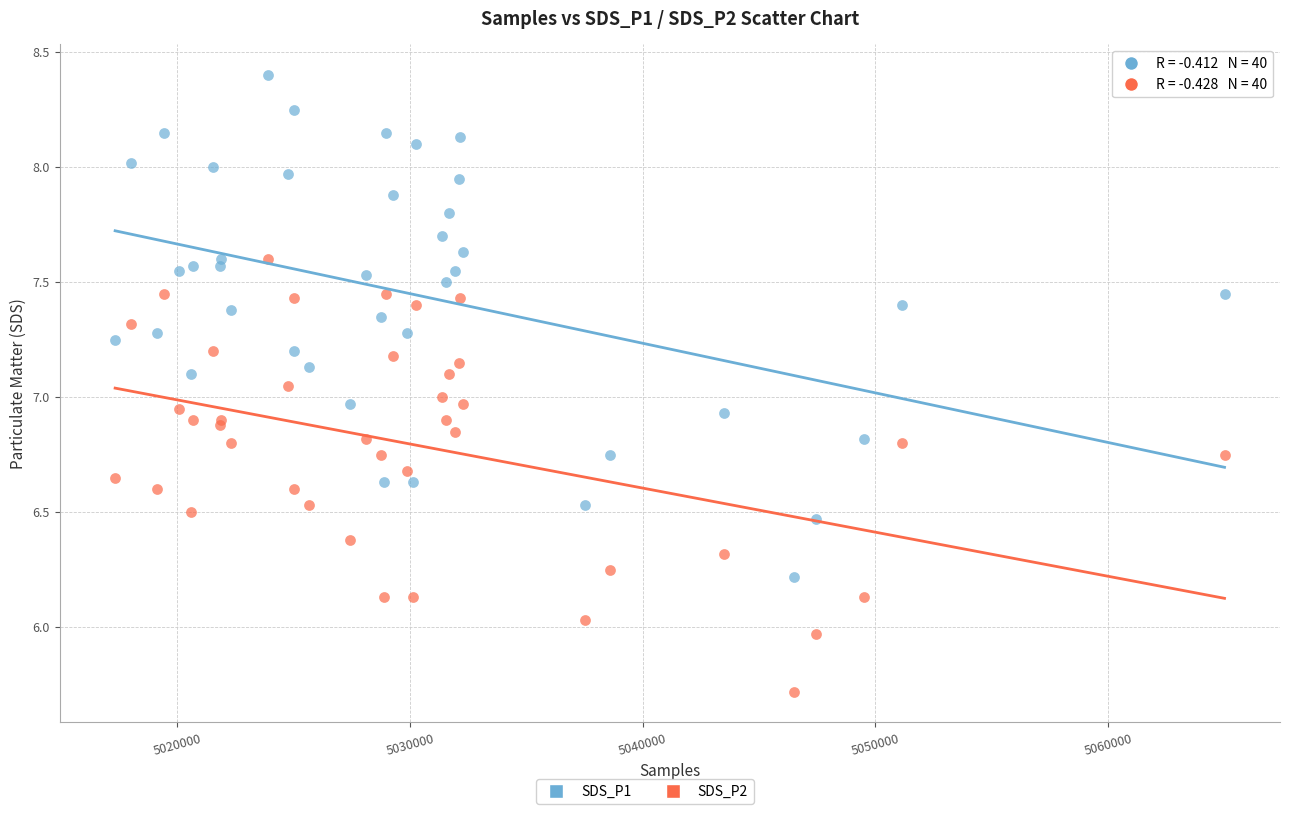

Which series contains the lowest Y value?

SDS_P2